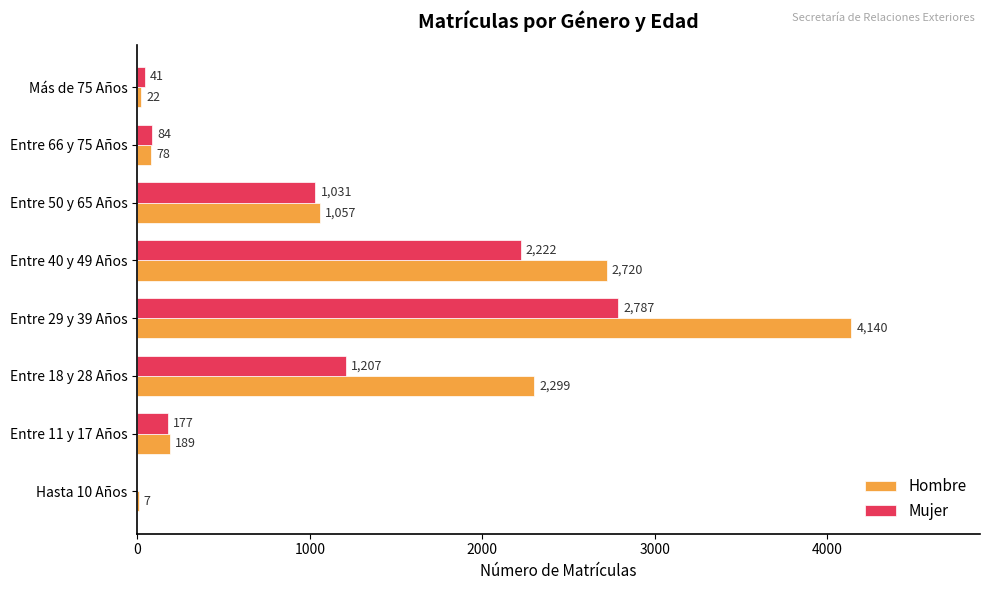

The Mujer series shows 2222 at Entre 40 y 49 Años. True or false?

True